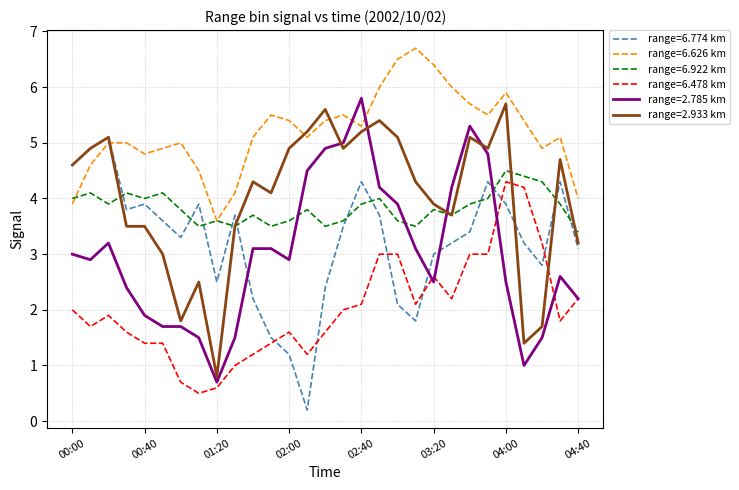

What is the greatest value displayed?

6.7